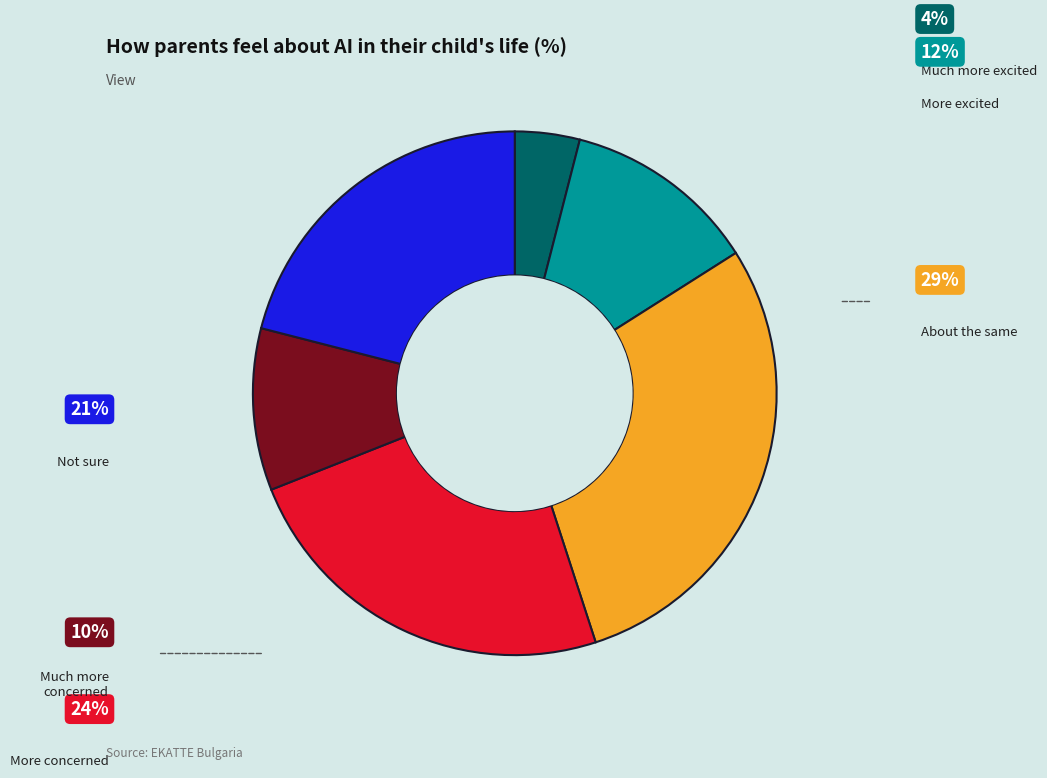

Is there any slice that represents more than half of the pie?

No